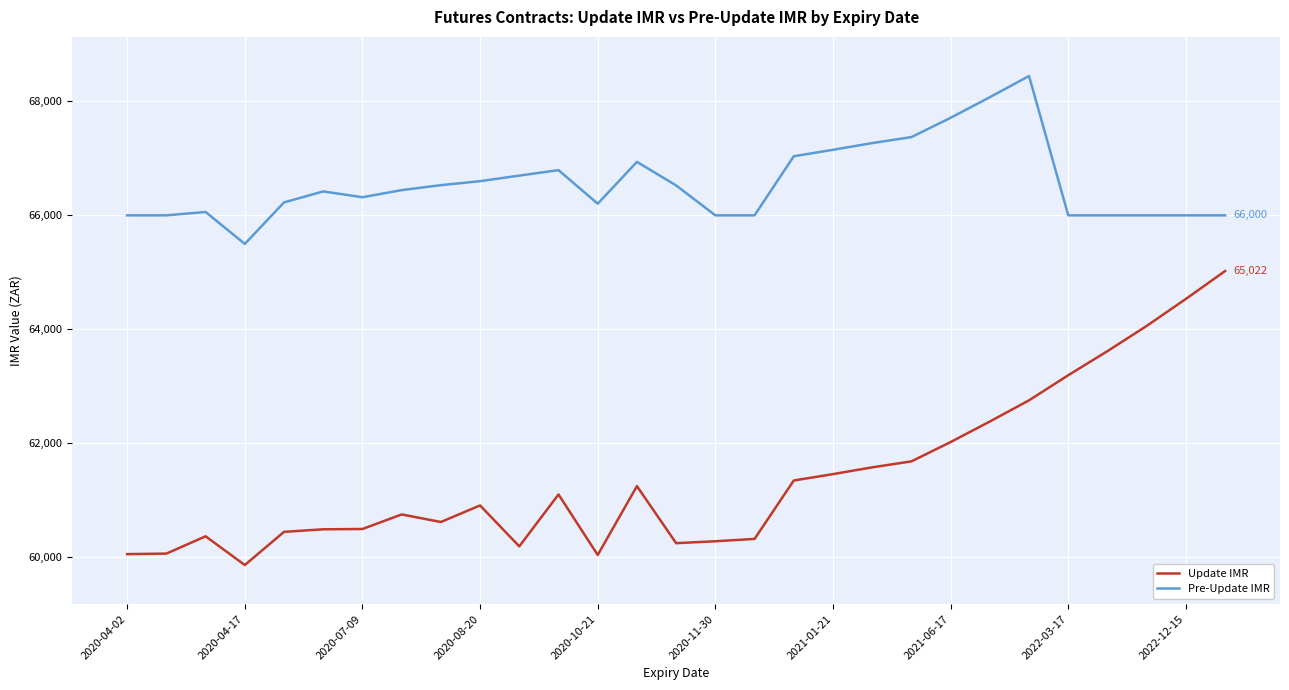

What is the minimum value for Update IMR?

59858